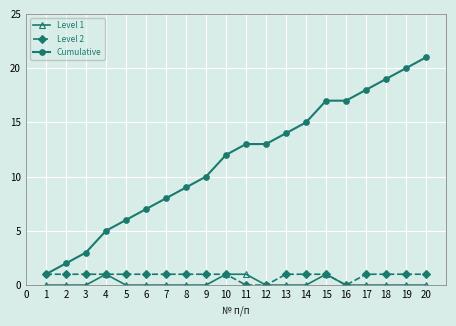

Does the chart have visible grid lines?

Yes